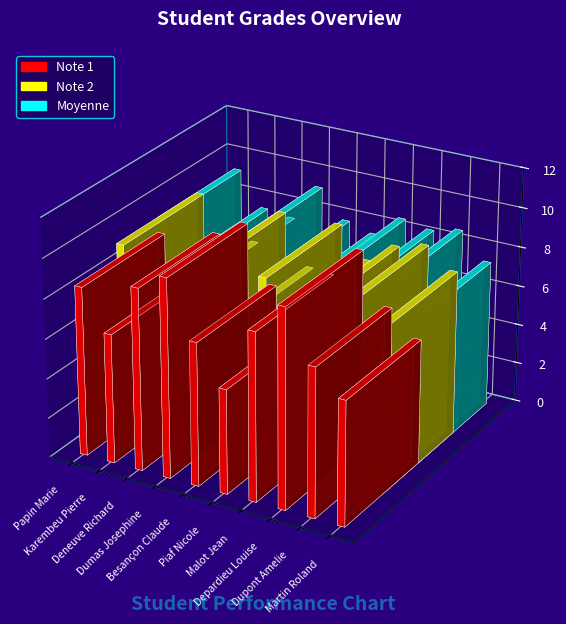

Read the Note 1 value at Papin Marie.

8.5